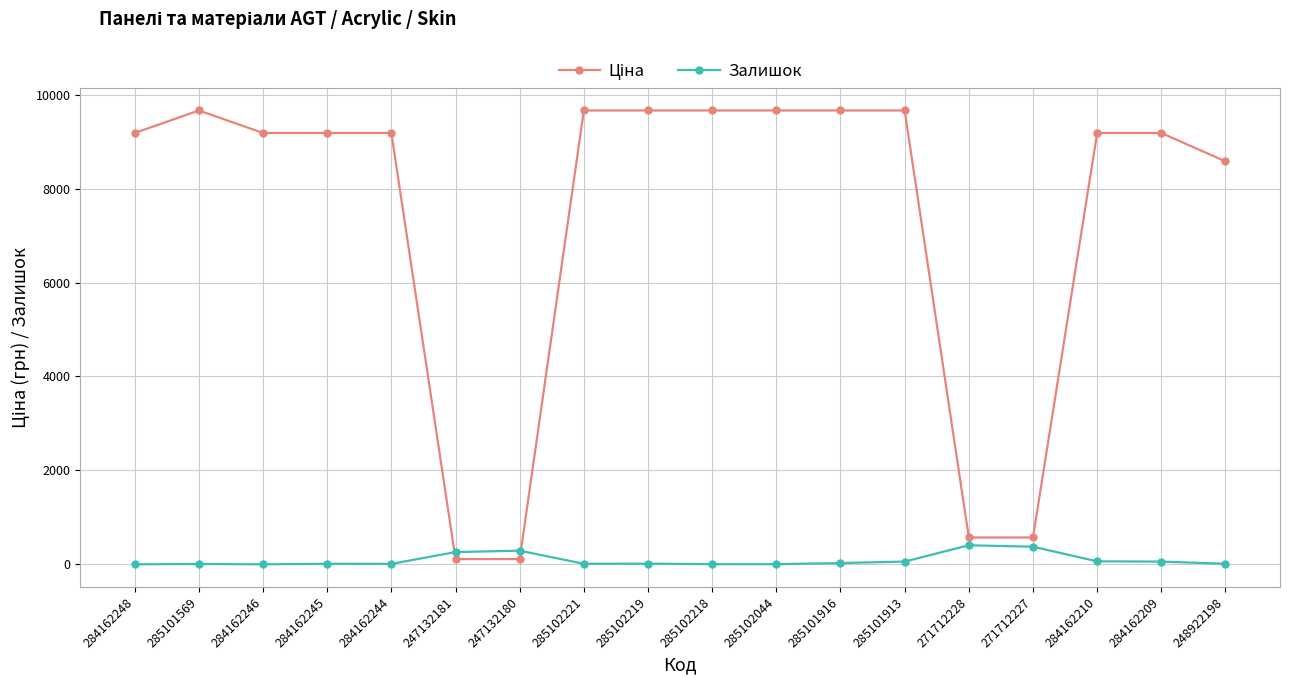

What is the difference between the second highest and minimum values in the Залишок series?

374.0